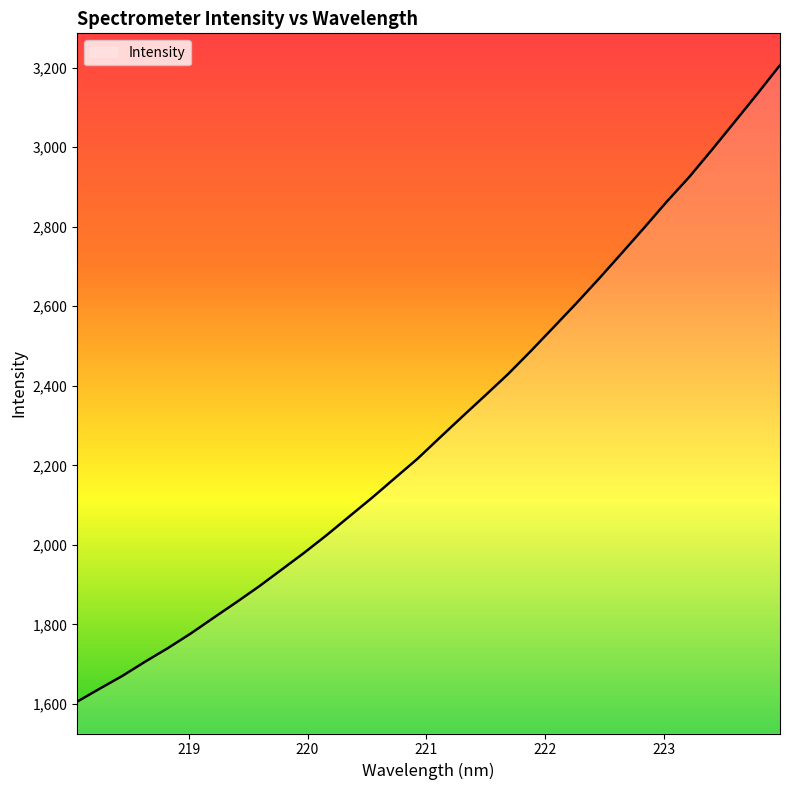

What is the greatest value displayed?

3206.0